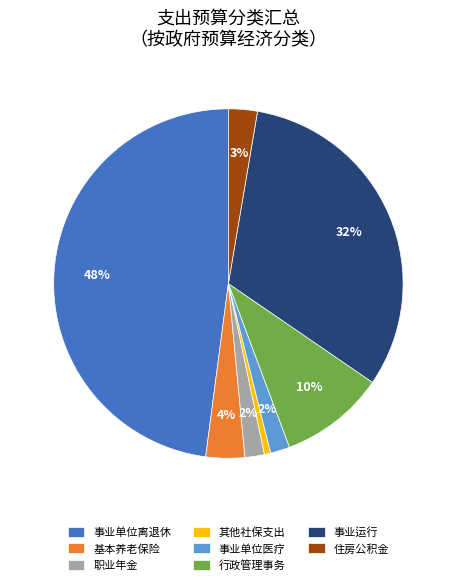

Which slice is the smallest?

其他社保支出